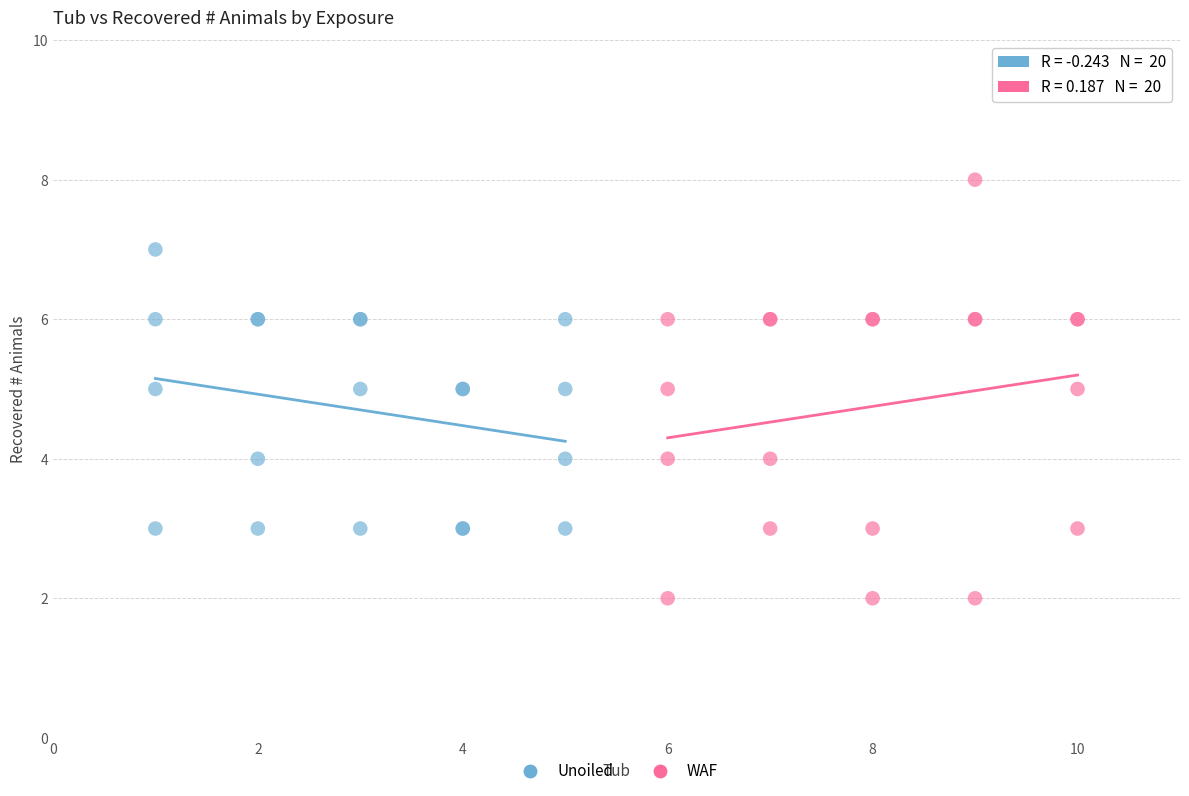

Which series has the widest spread of Y values?

WAF